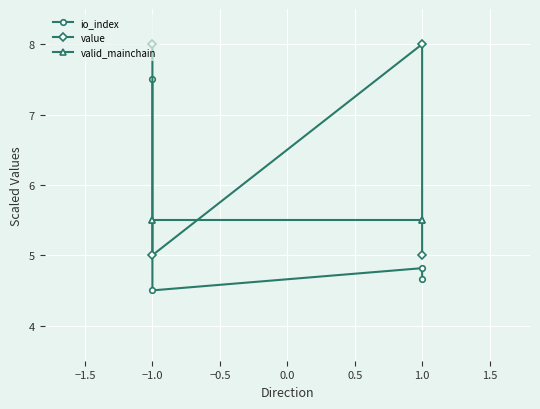

Reading left to right, extract all data points from this chart.

io_index: 7.5	4.5	4.8	4.7
value: 8.0	5.0	8.0	5.0
valid_mainchain: 5.5	5.5	5.5	5.5